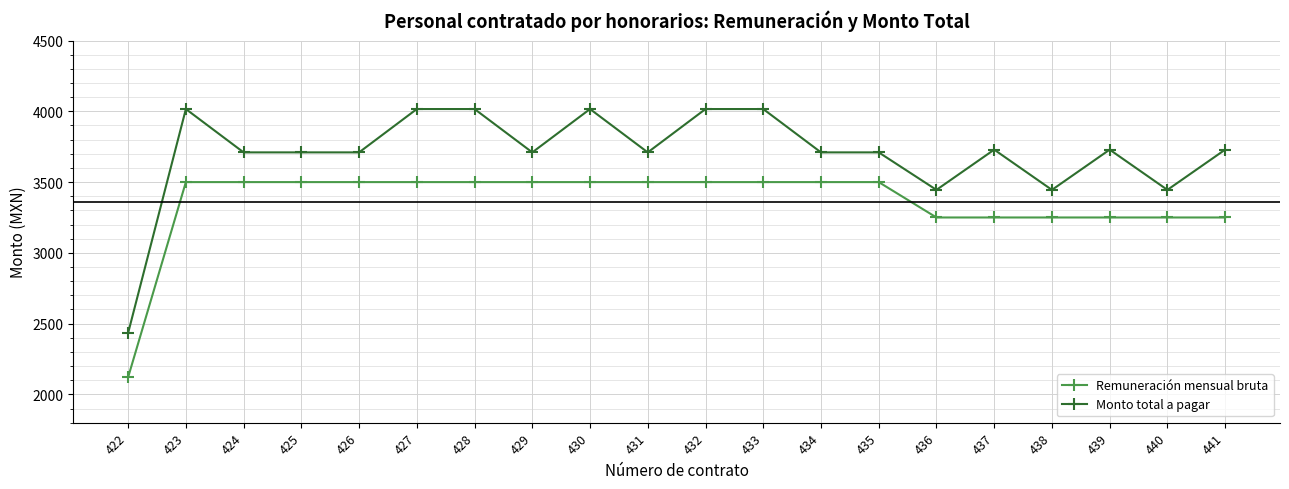

Which series has the widest spread of values?

Monto total a pagar